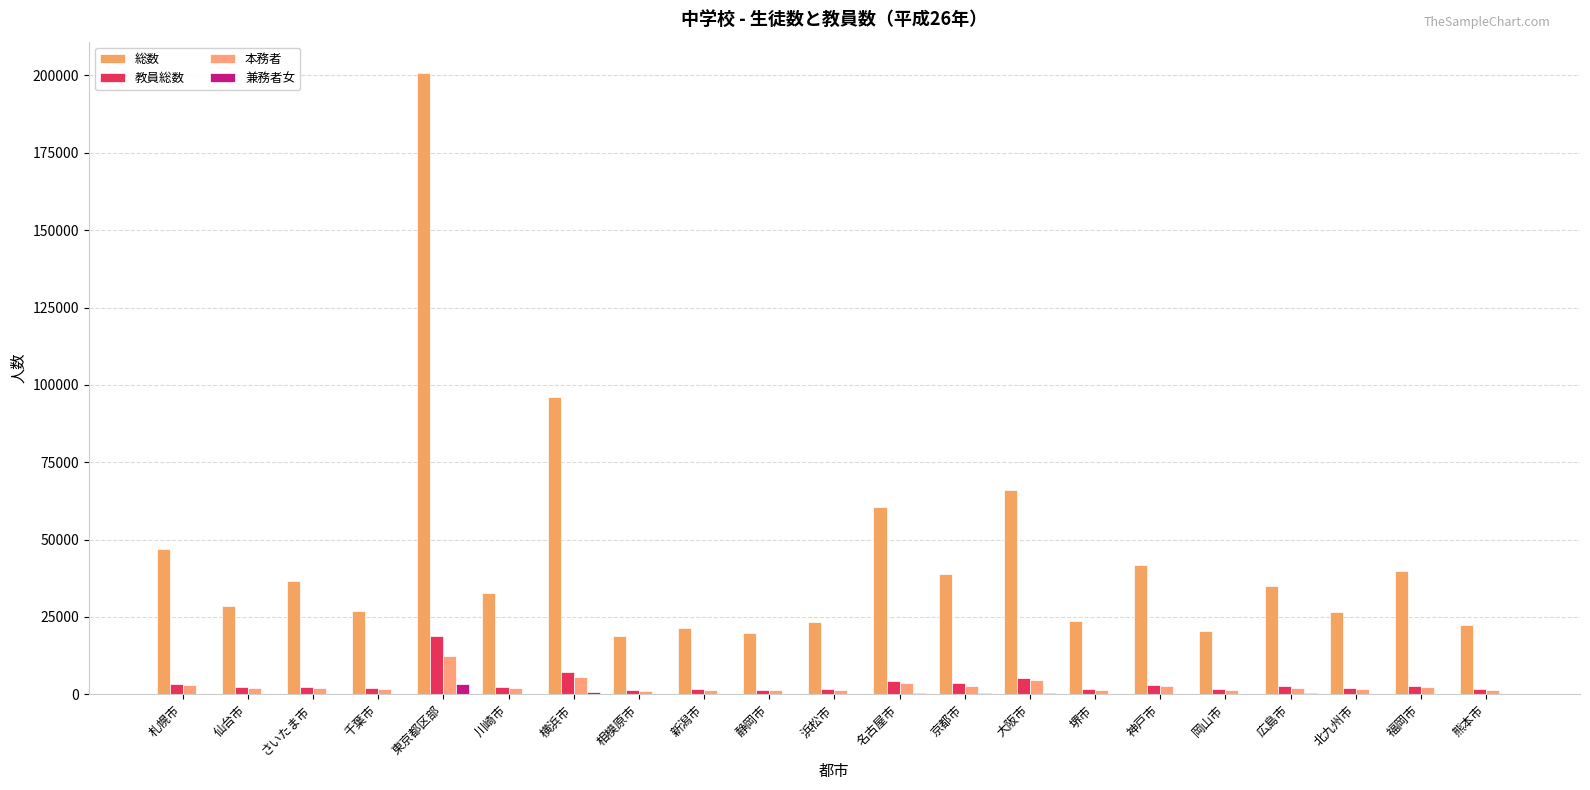

How many groups of bars are there?

21